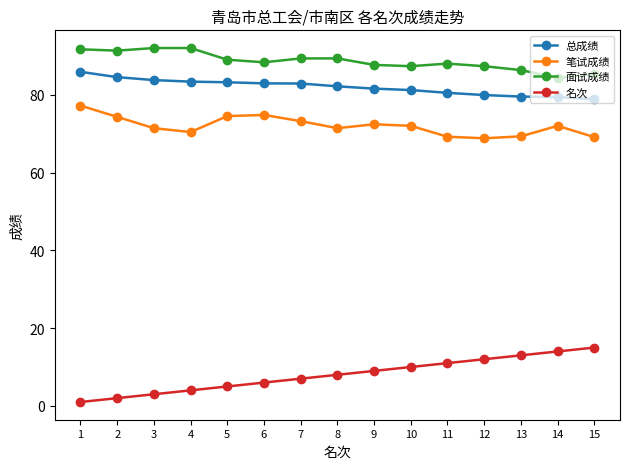

True or false: 面试成绩 and 笔试成绩 cross at least once.

False